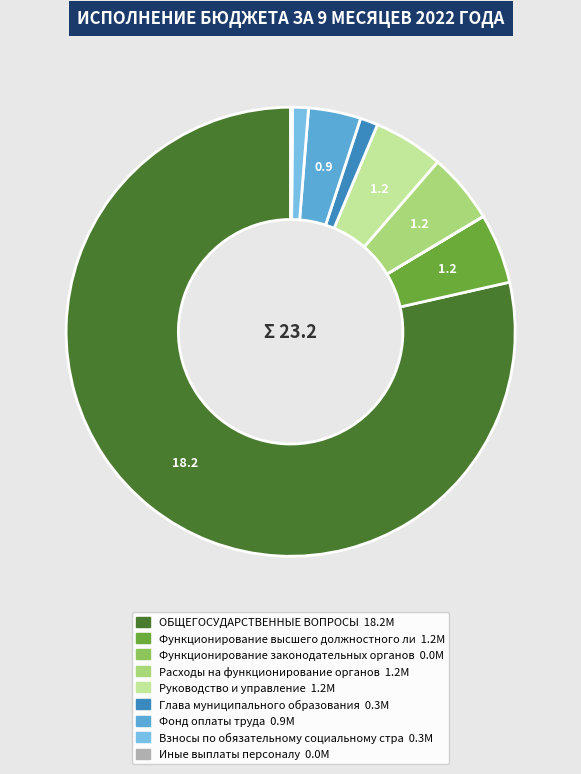

Which category has the biggest portion of the pie?

ОБЩЕГОСУДАРСТВЕННЫЕ ВОПРОСЫ